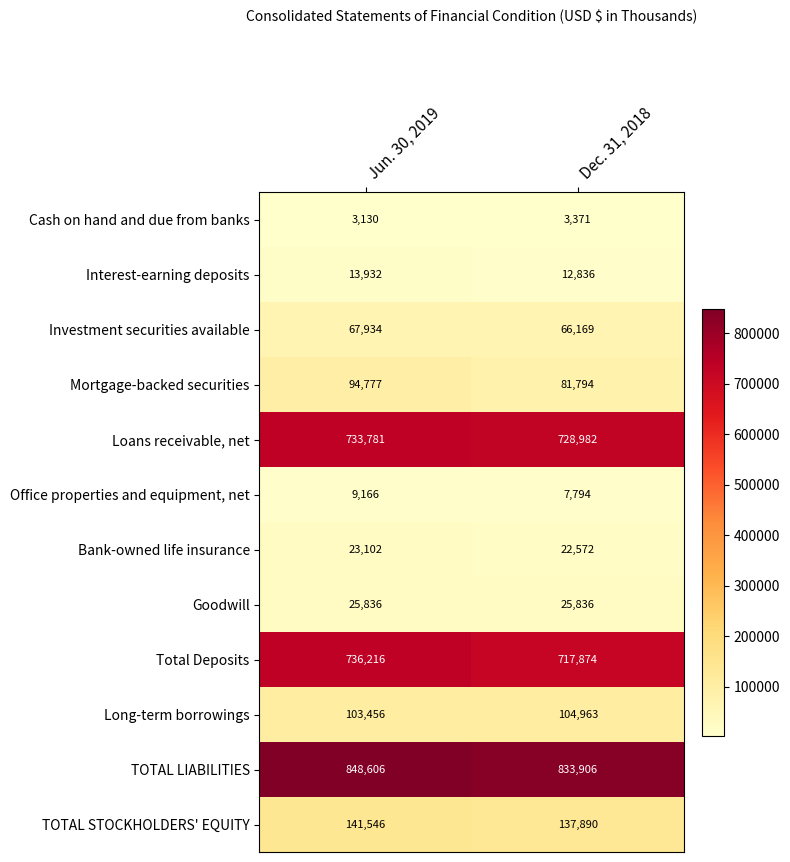

The value of Total Deposits at Jun. 30, 2019 is 736216. True or false?

True